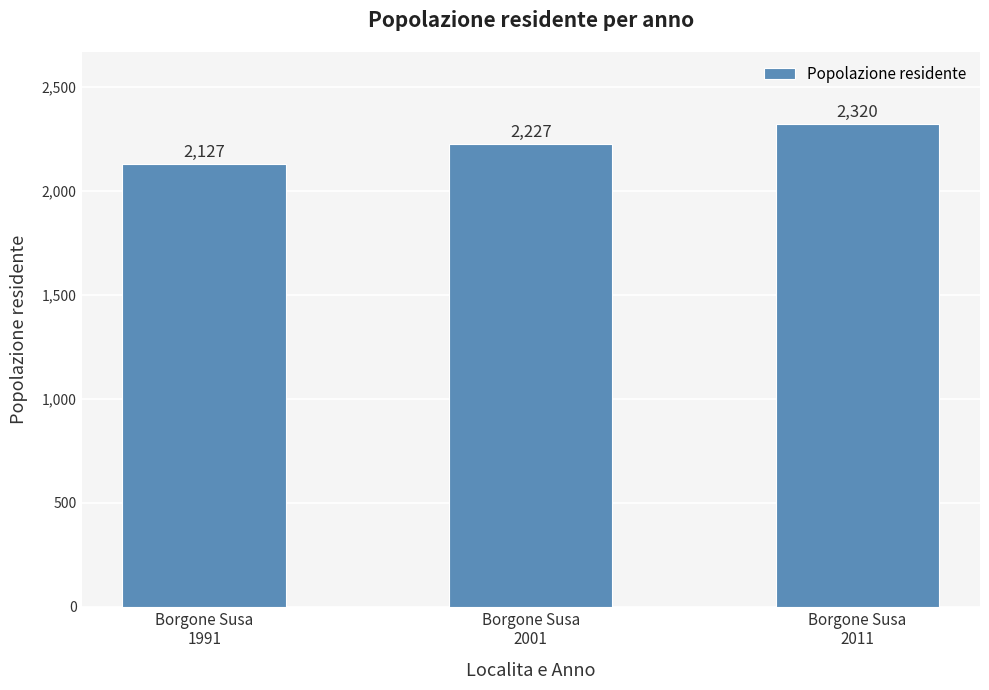

Reading left to right, transcribe all the data shown in this chart.

Borgone Susa
1991=2127	Borgone Susa
2001=2227	Borgone Susa
2011=2320